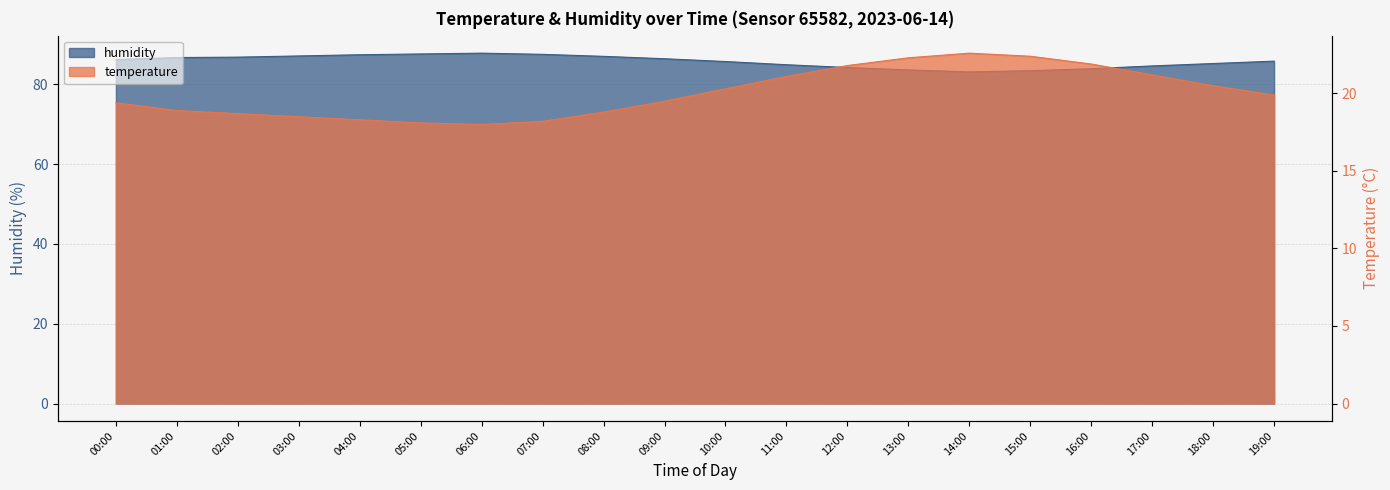

How many lines are shown in the chart?

2